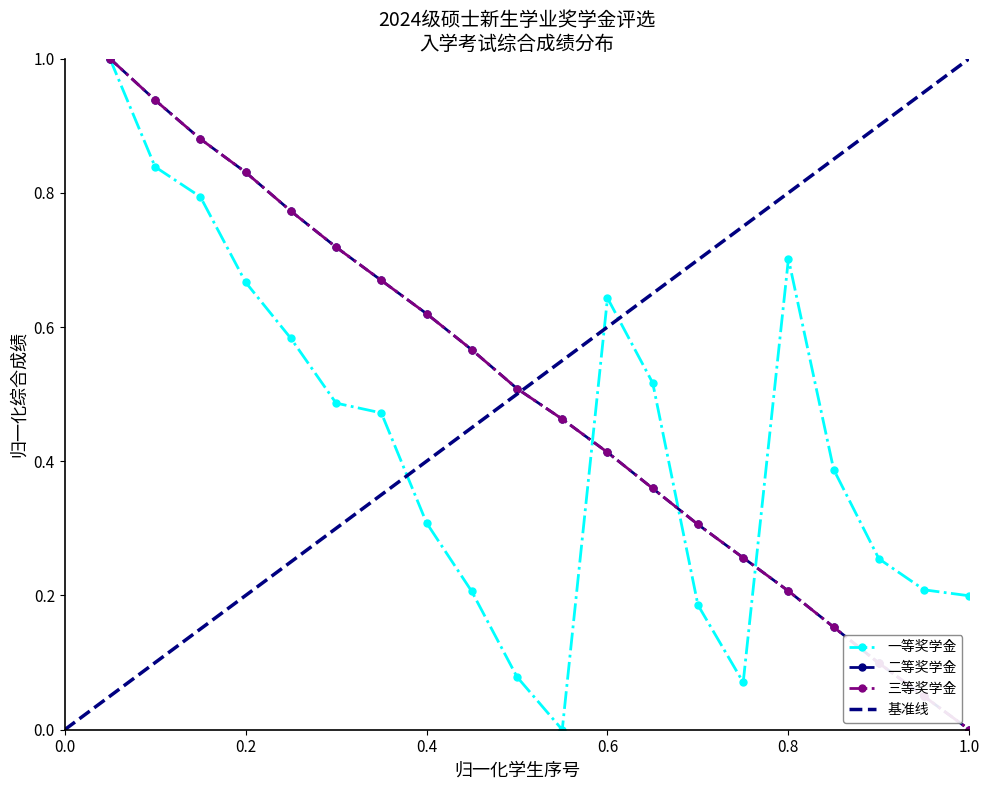

What value does the 一等奖学金 series have at 1.0?

0.2